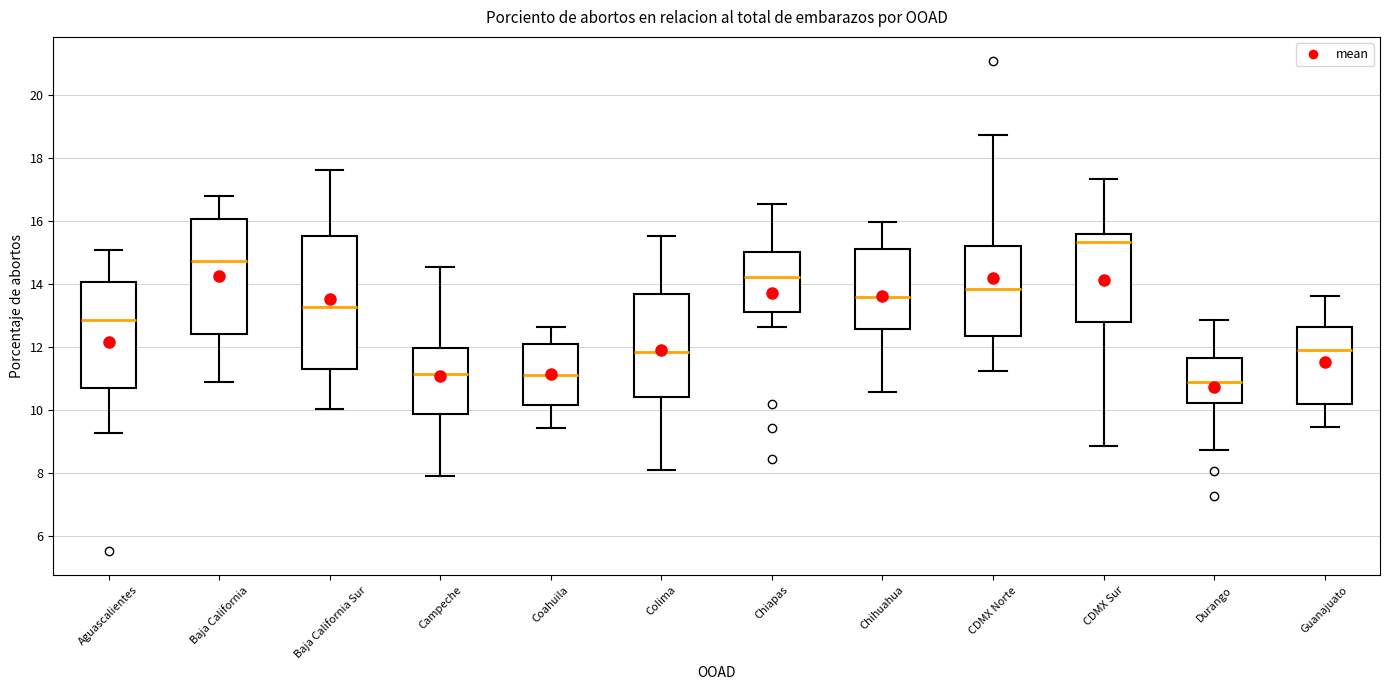

Which box has the highest median line?

CDMX Sur